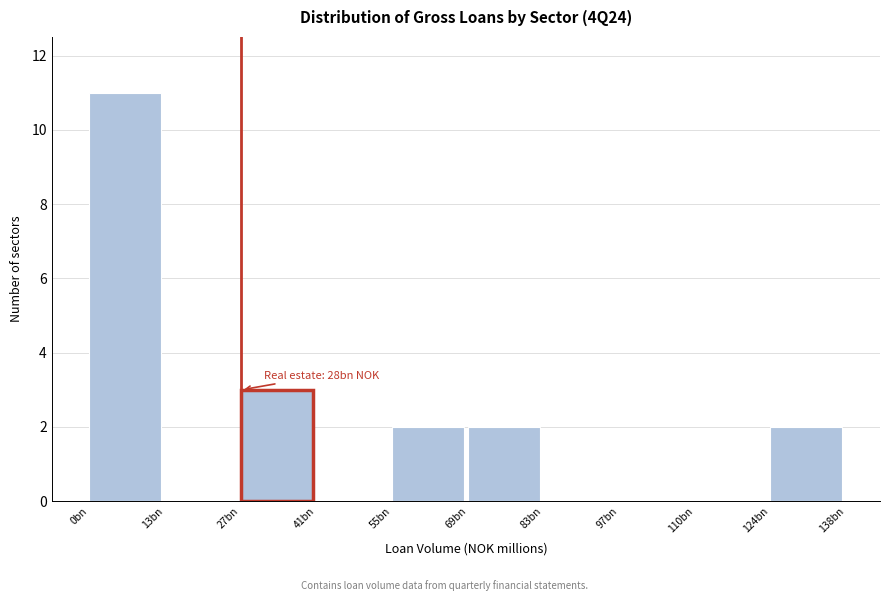

Reading left to right, what are all the values shown in this chart?

0bn=11	13bn=0	27bn=3	41bn=0	55bn=2	69bn=2	83bn=0	97bn=0	110bn=0	124bn=2